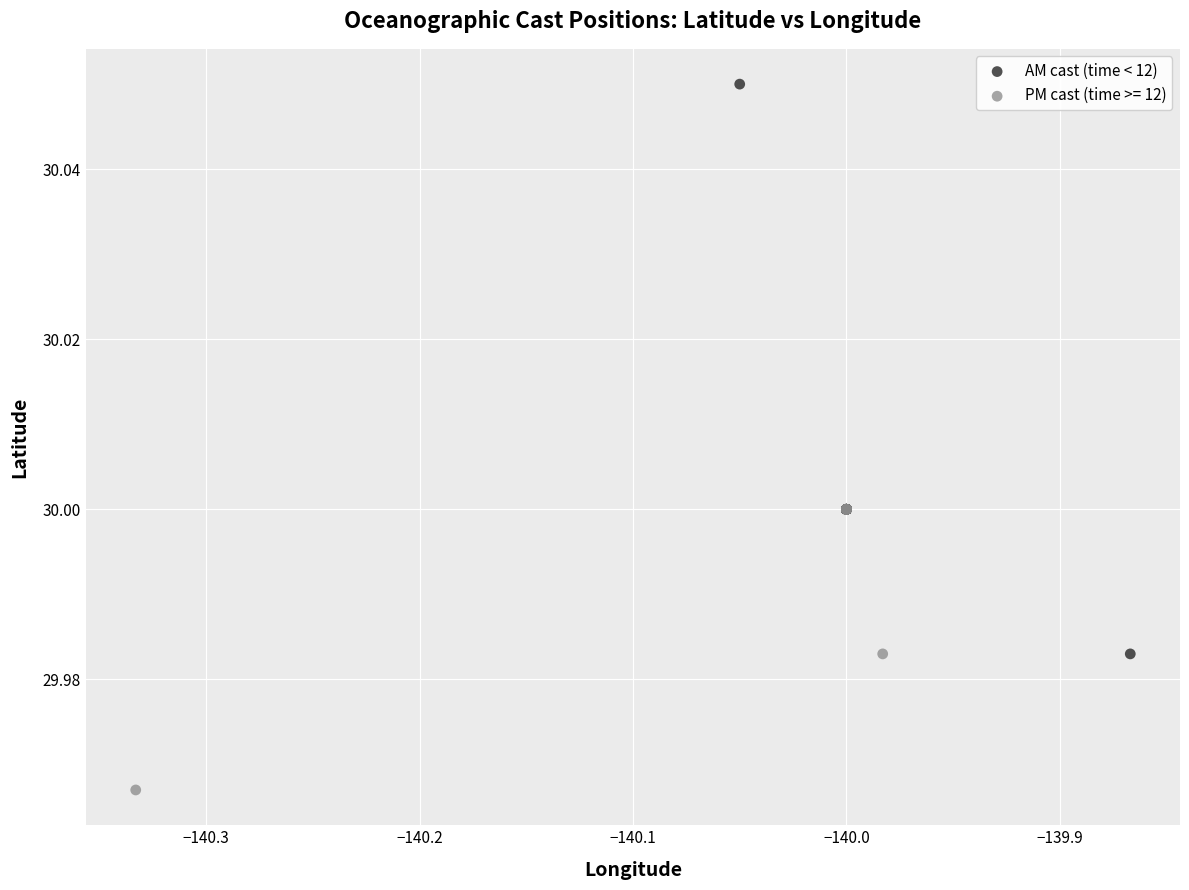

Which series contains the highest Y value?

AM cast (time < 12)